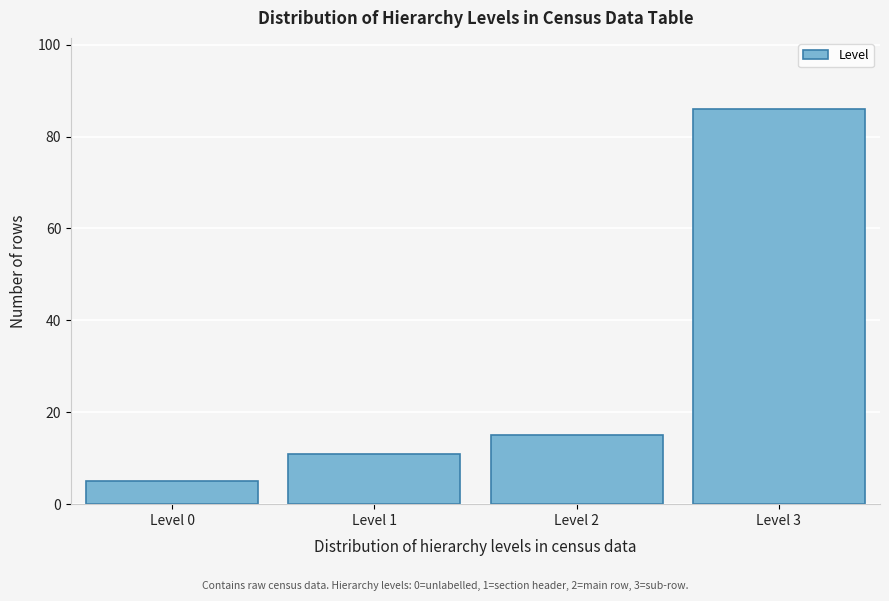

Reading right to left, extract all data points from this chart.

86	15	11	5